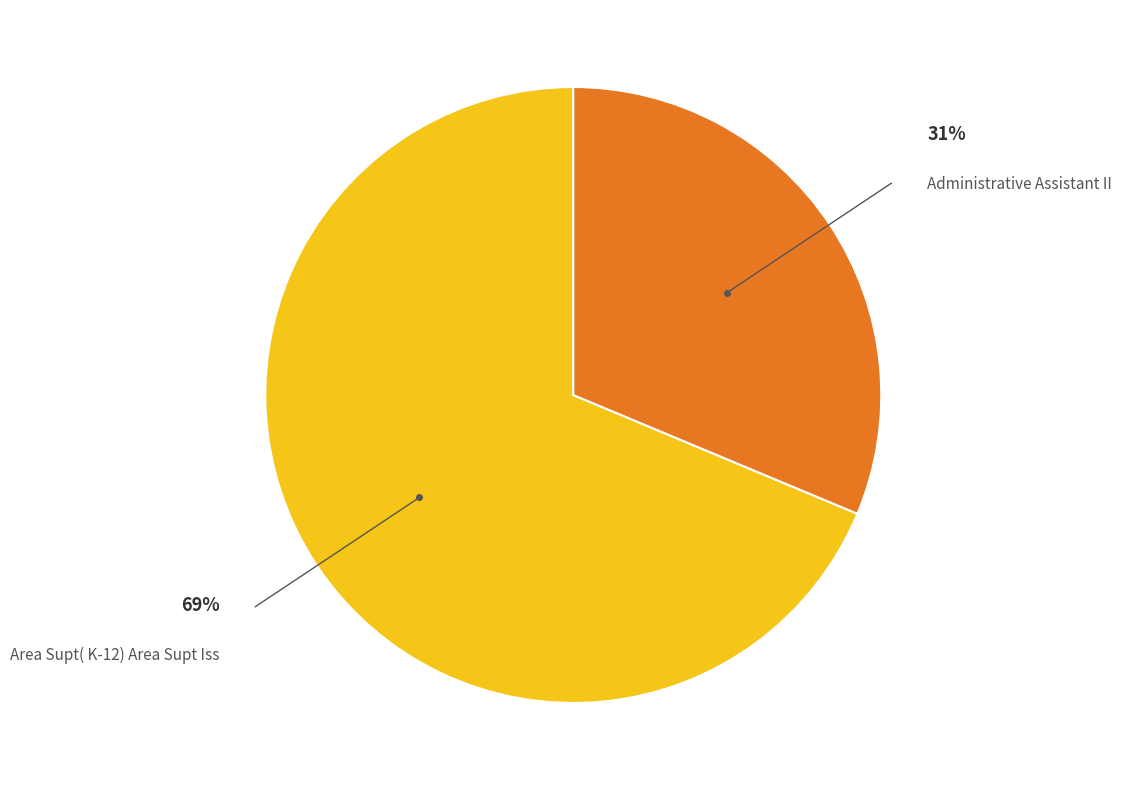

Is there any slice that represents more than half of the pie?

Yes